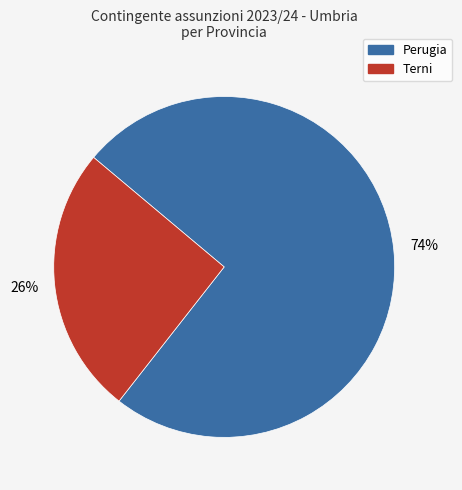

To the nearest percent, what is the average slice percentage?

50%